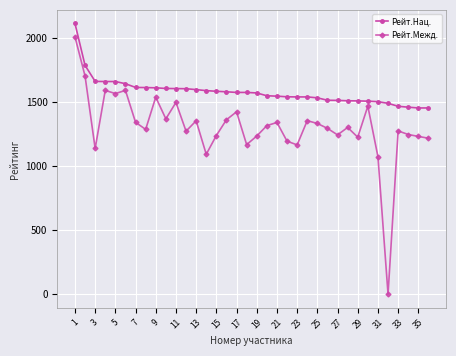

Count the number of categories in the chart.

36